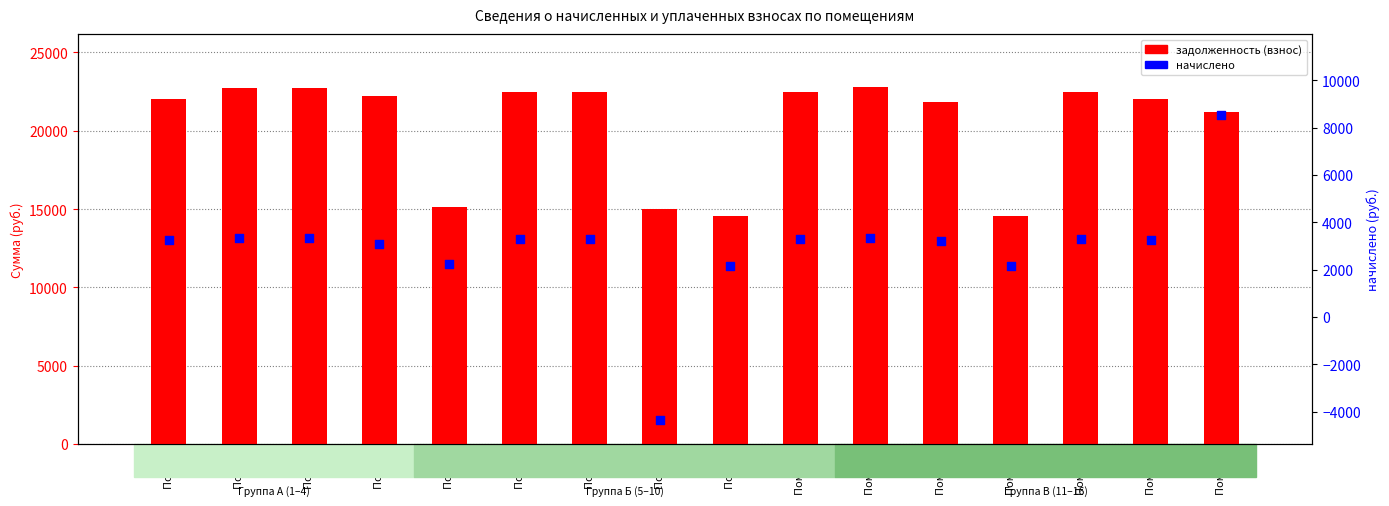

What are all the series names shown in the legend?

задолженность (взнос), начислено